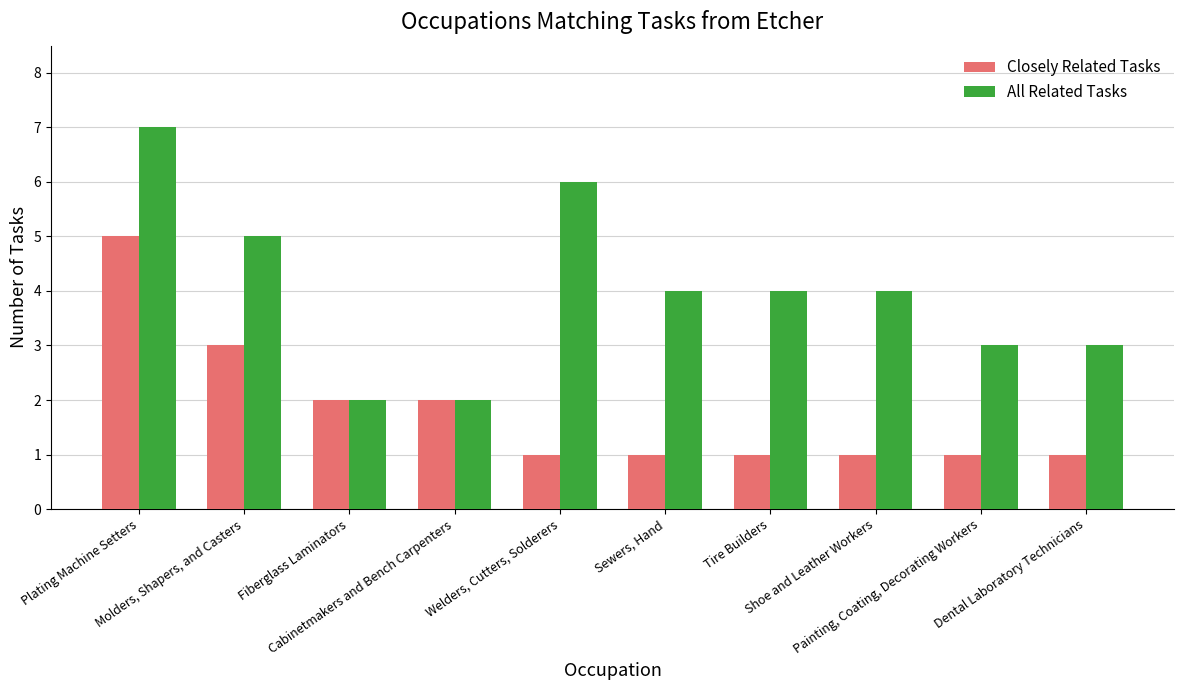

Which series has the largest range (max minus min)?

All Related Tasks